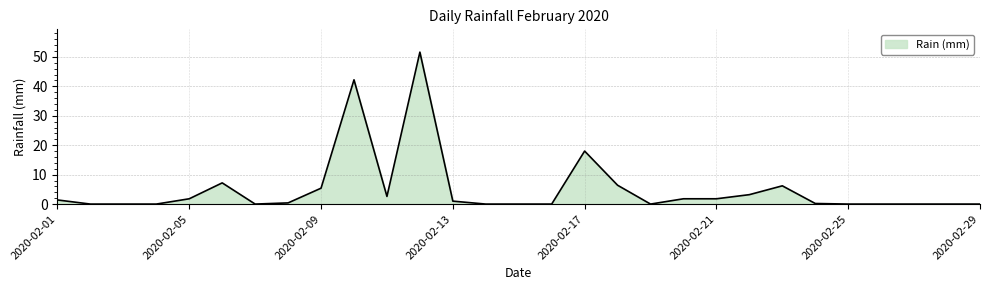

What is the greatest value displayed?

51.6